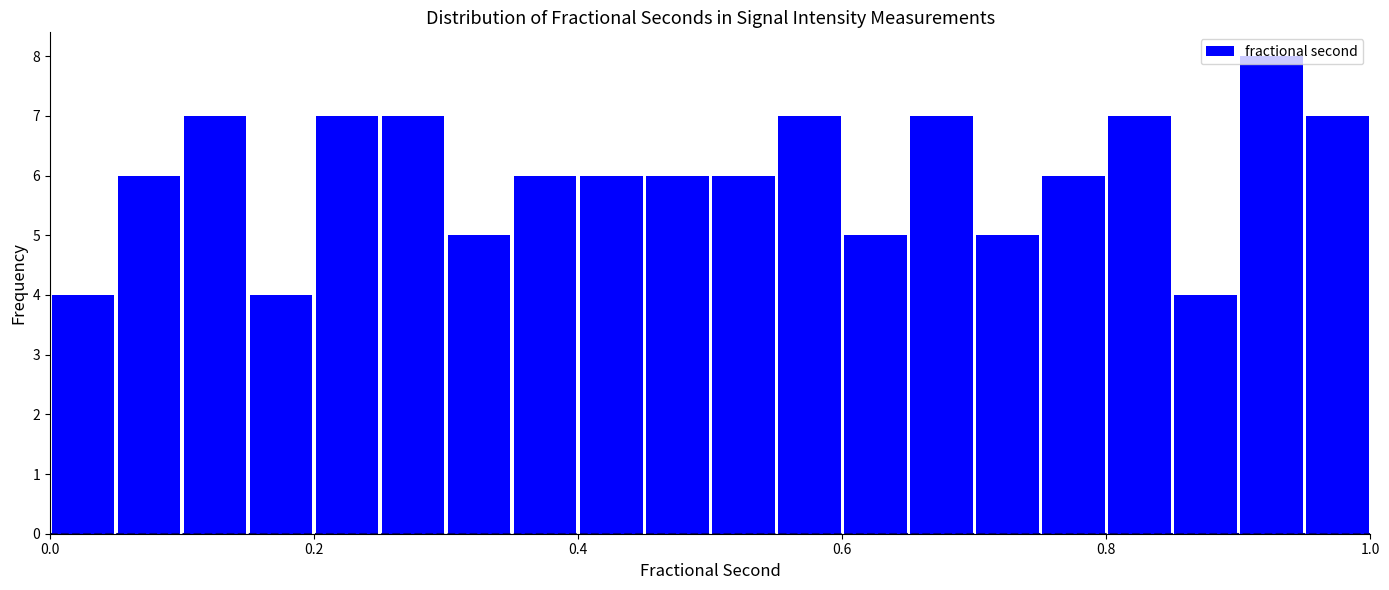

Around what value on the x-axis is the tallest bar? Give the approximate position of its centre, as read against the axis.

0.92